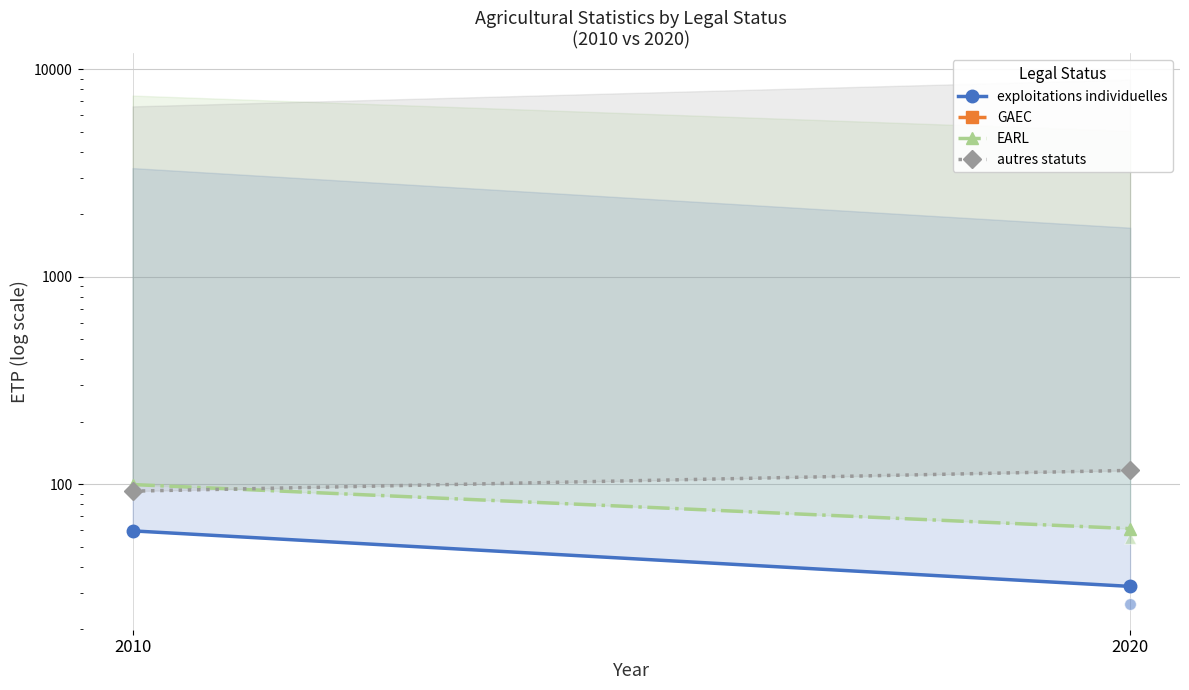

At how many categories does at least one series exceed 75?

2